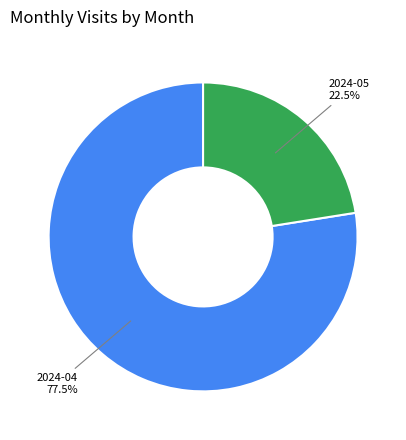

Which slice represents more than half of the pie?

2024-04